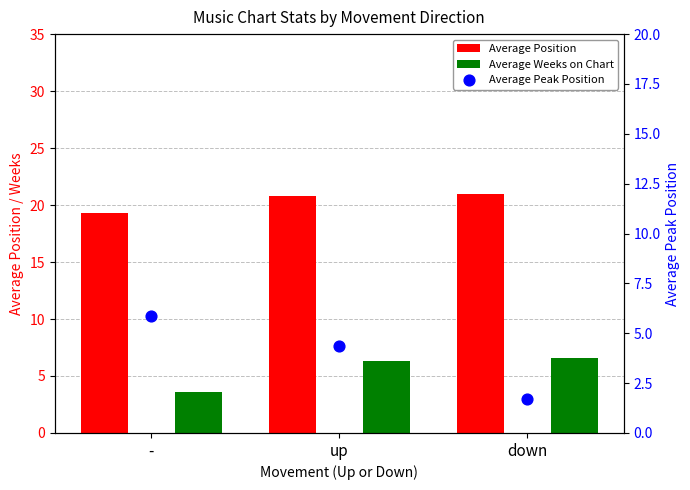

Which series contains the lowest Y value?

Average Peak Position